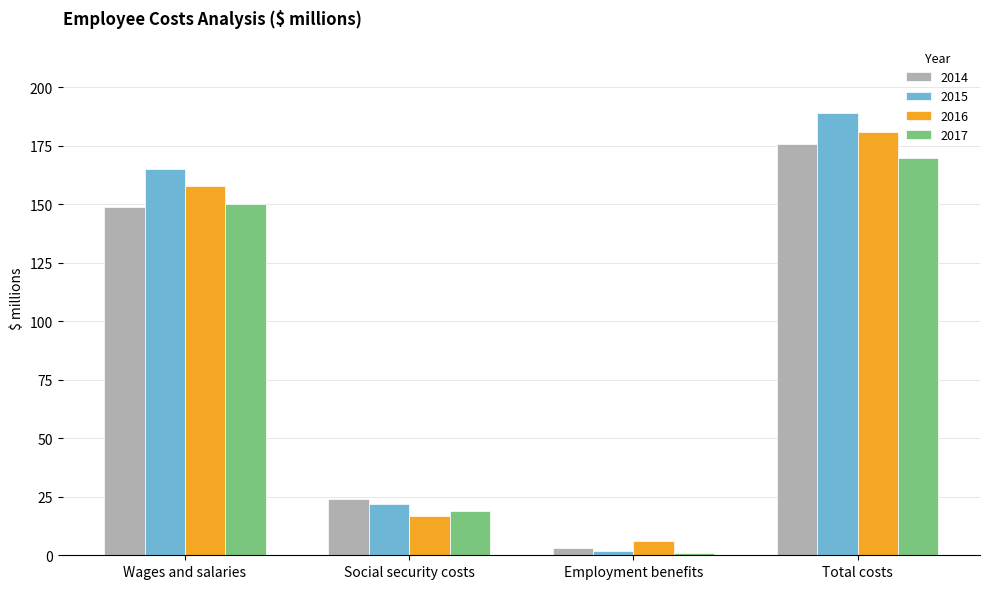

What is the value of the 2017 bar at the 4th from the left?

170